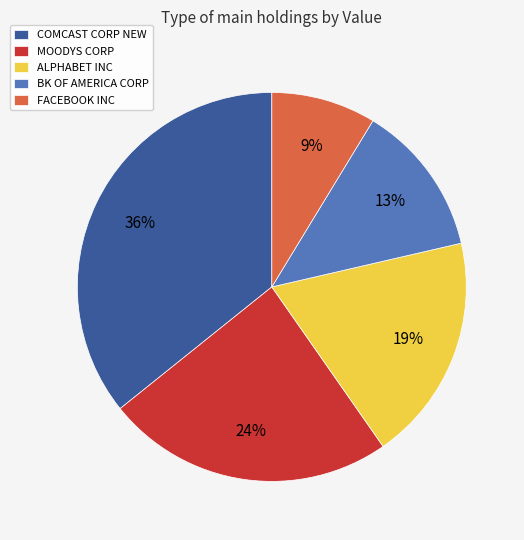

What is the ratio of the value at FACEBOOK INC to the value at BK OF AMERICA CORP?

0.7